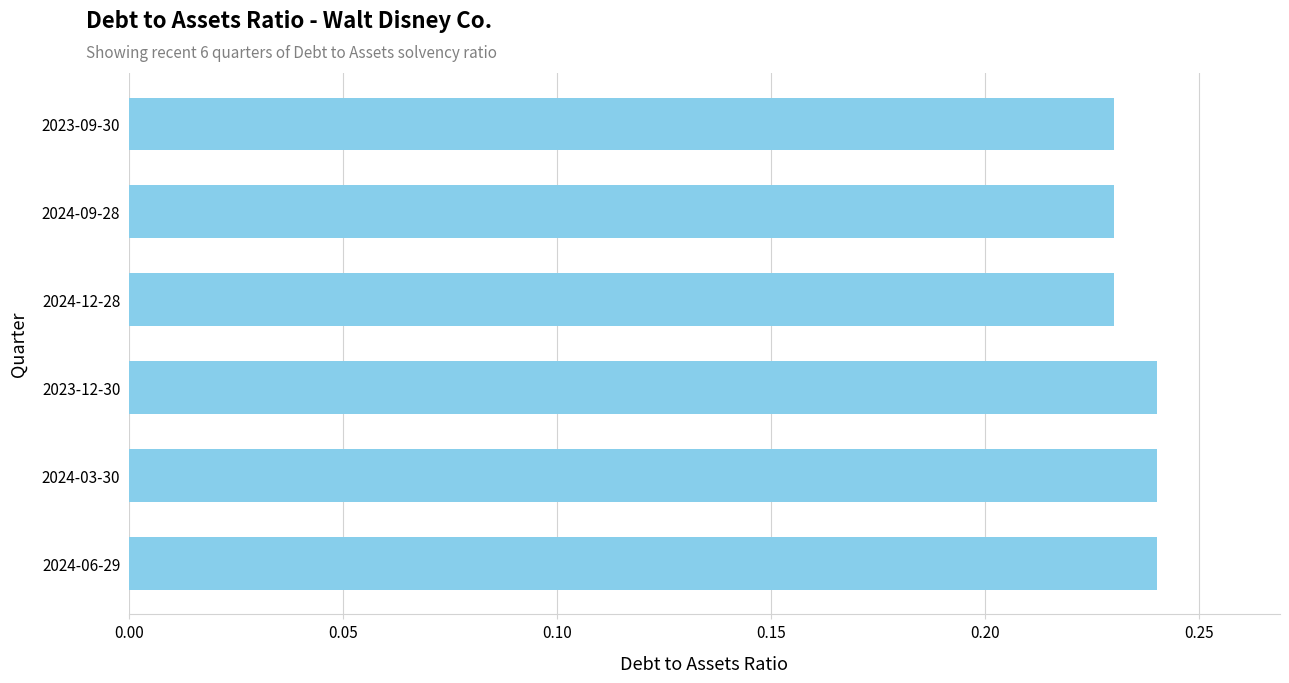

The value at 2023-12-30 is 0.1. True or false?

False